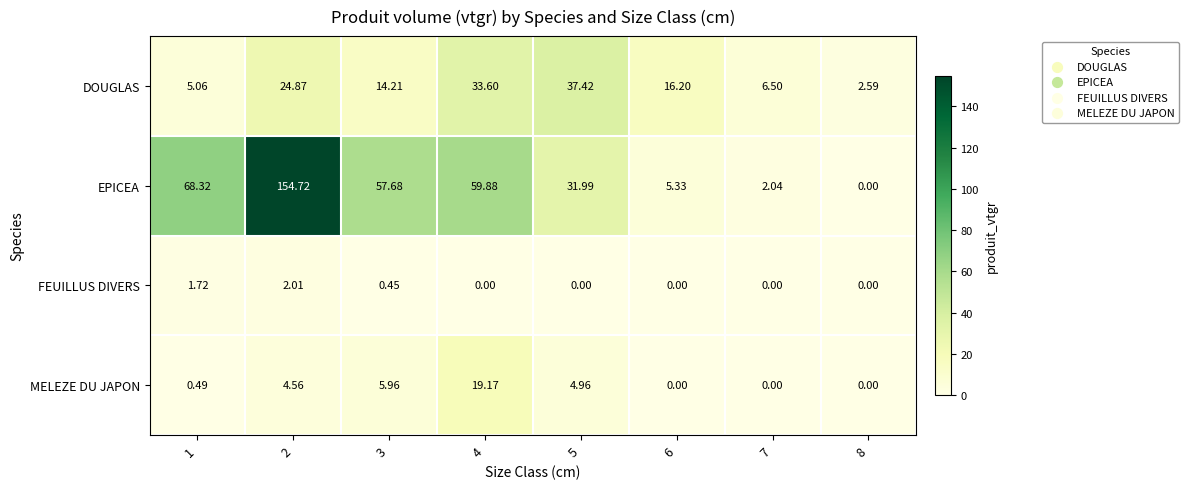

Between 2 and 5, which series saw the biggest shift?

EPICEA